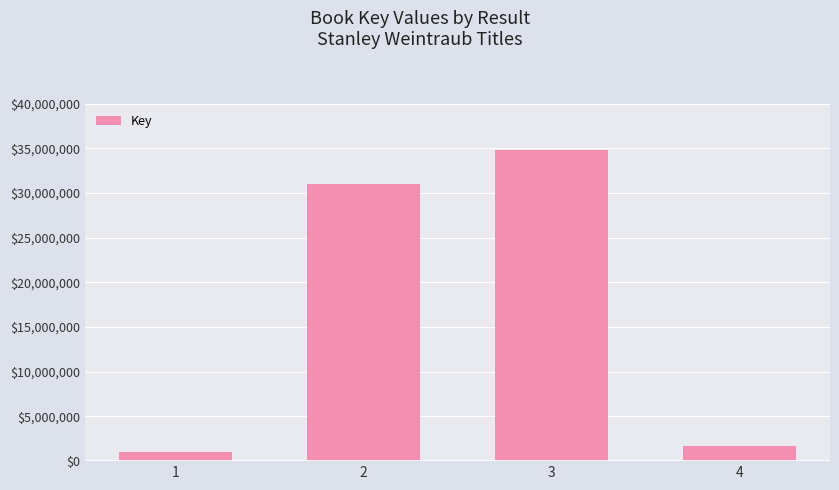

The value at 4 is 381062. True or false?

False